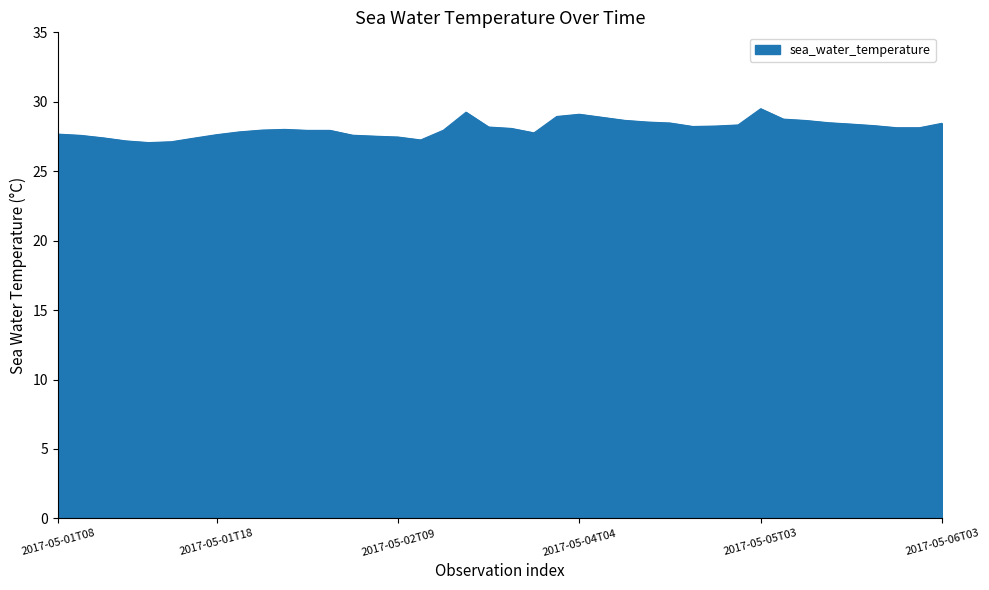

What is the difference between the maximum and minimum values?

2.4